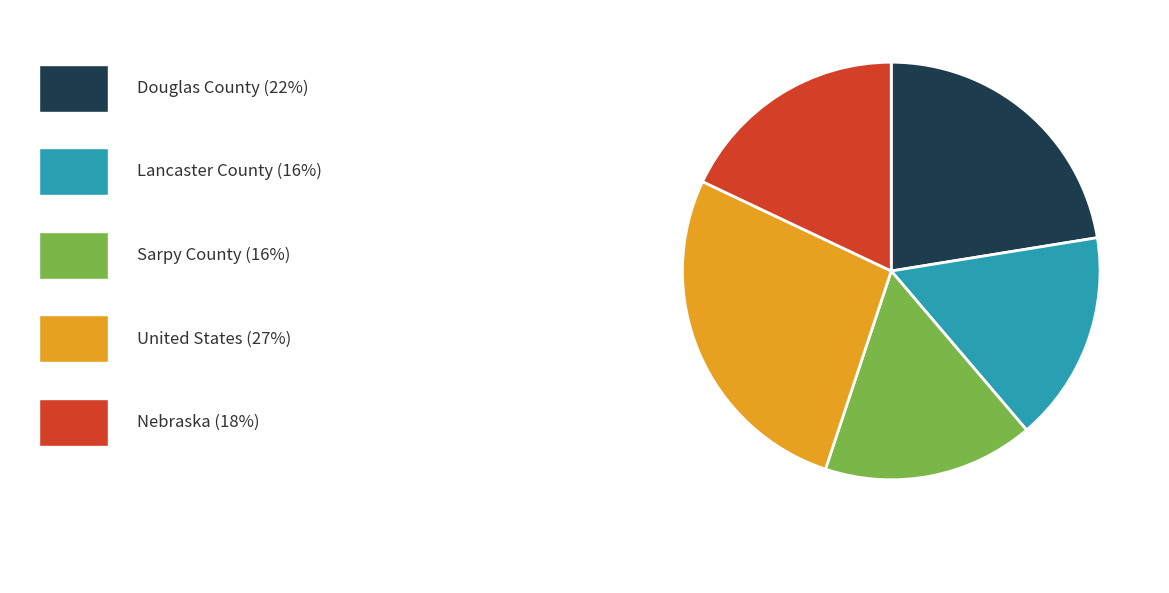

Does any single category account for the majority?

No